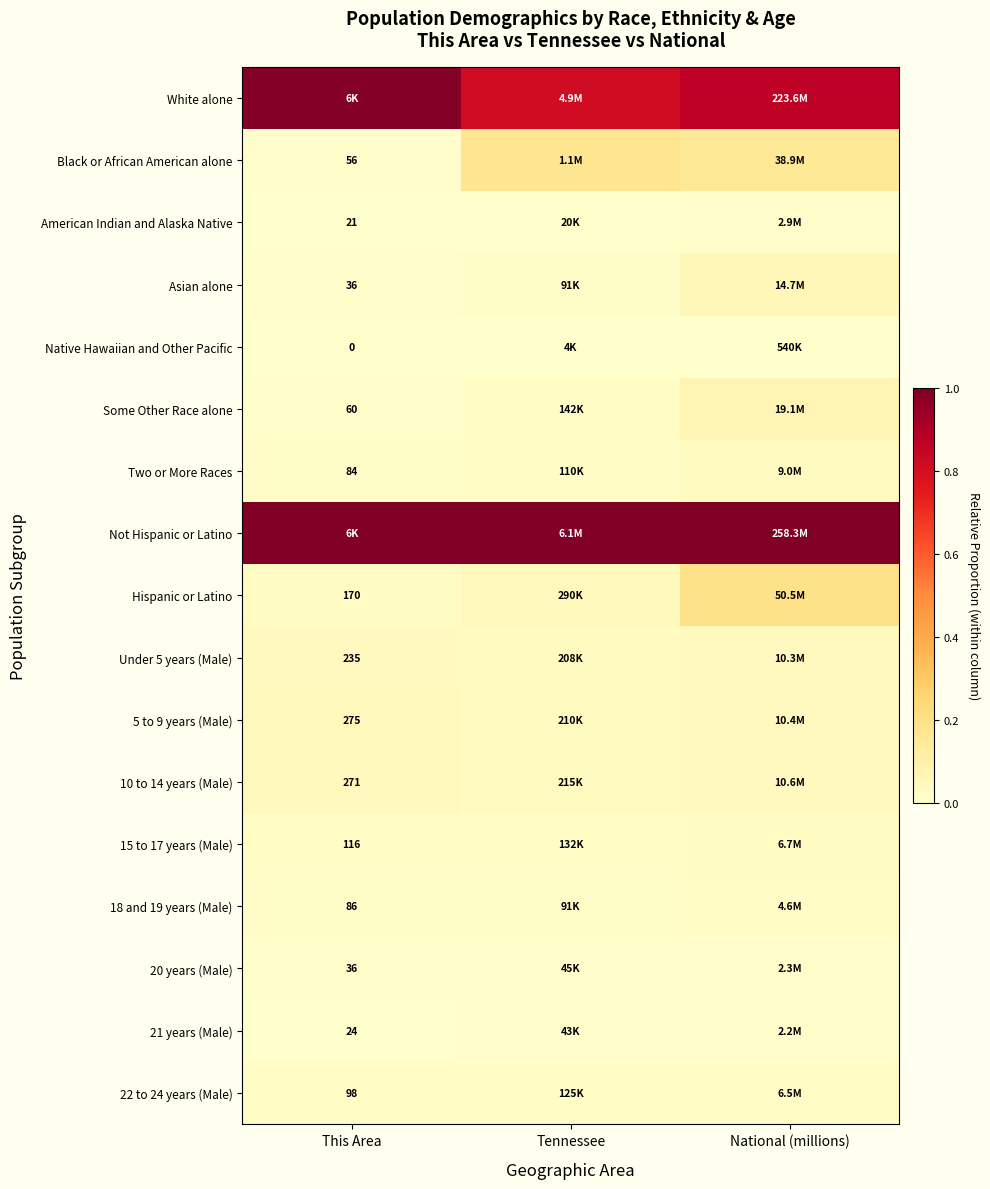

Count the 15 to 17 years (Male) values in the range 0 to 1.

3